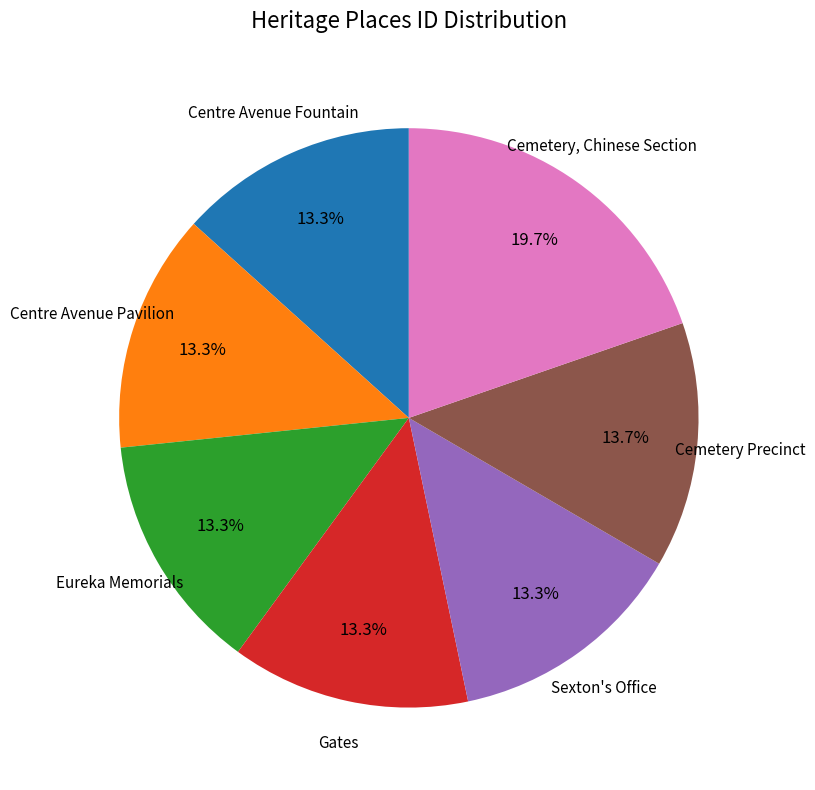

How many slices are in this pie chart?

7